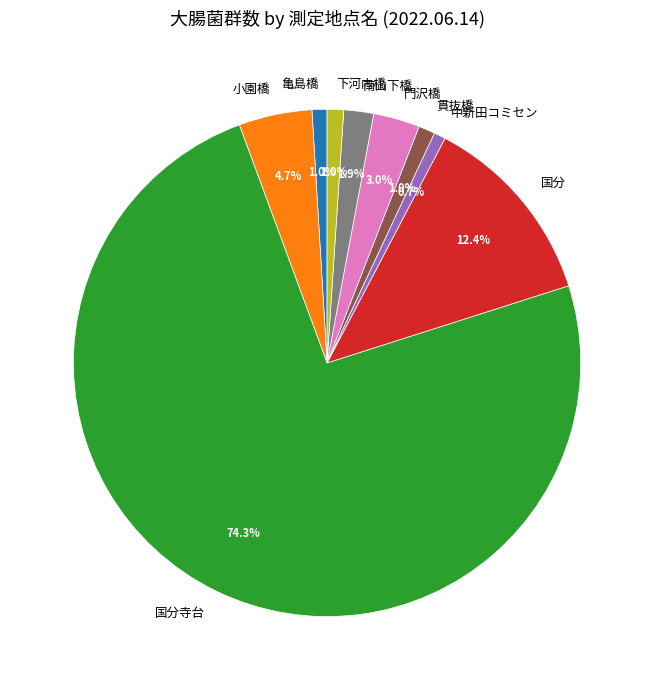

Combined, do 門沢橋 and 中新田コミセン account for over 50%?

No